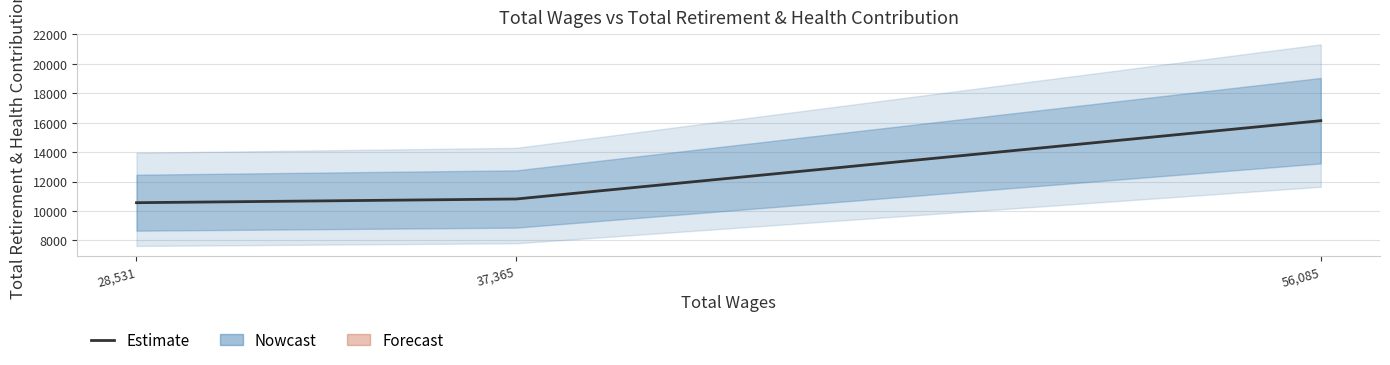

Rank the categories by value from lowest to highest.

28,531, 37,365, 56,085